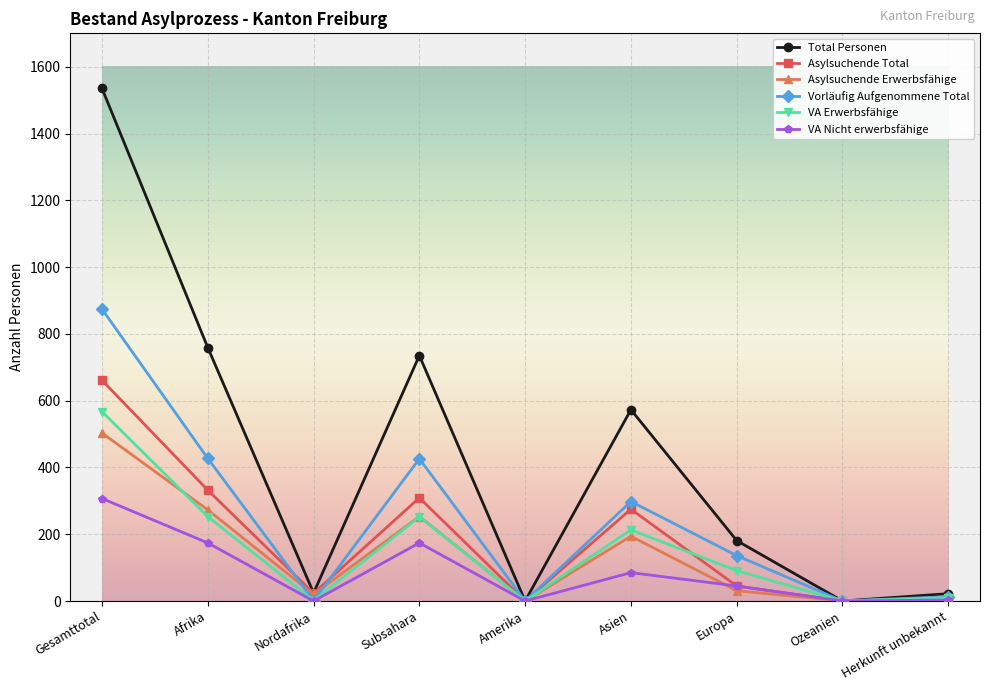

Rank the series by their maximum value, from lowest to highest.

VA Nicht erwerbsfähige, Asylsuchende Erwerbsfähige, VA Erwerbsfähige, Asylsuchende Total, Vorläufig Aufgenommene Total, Total Personen